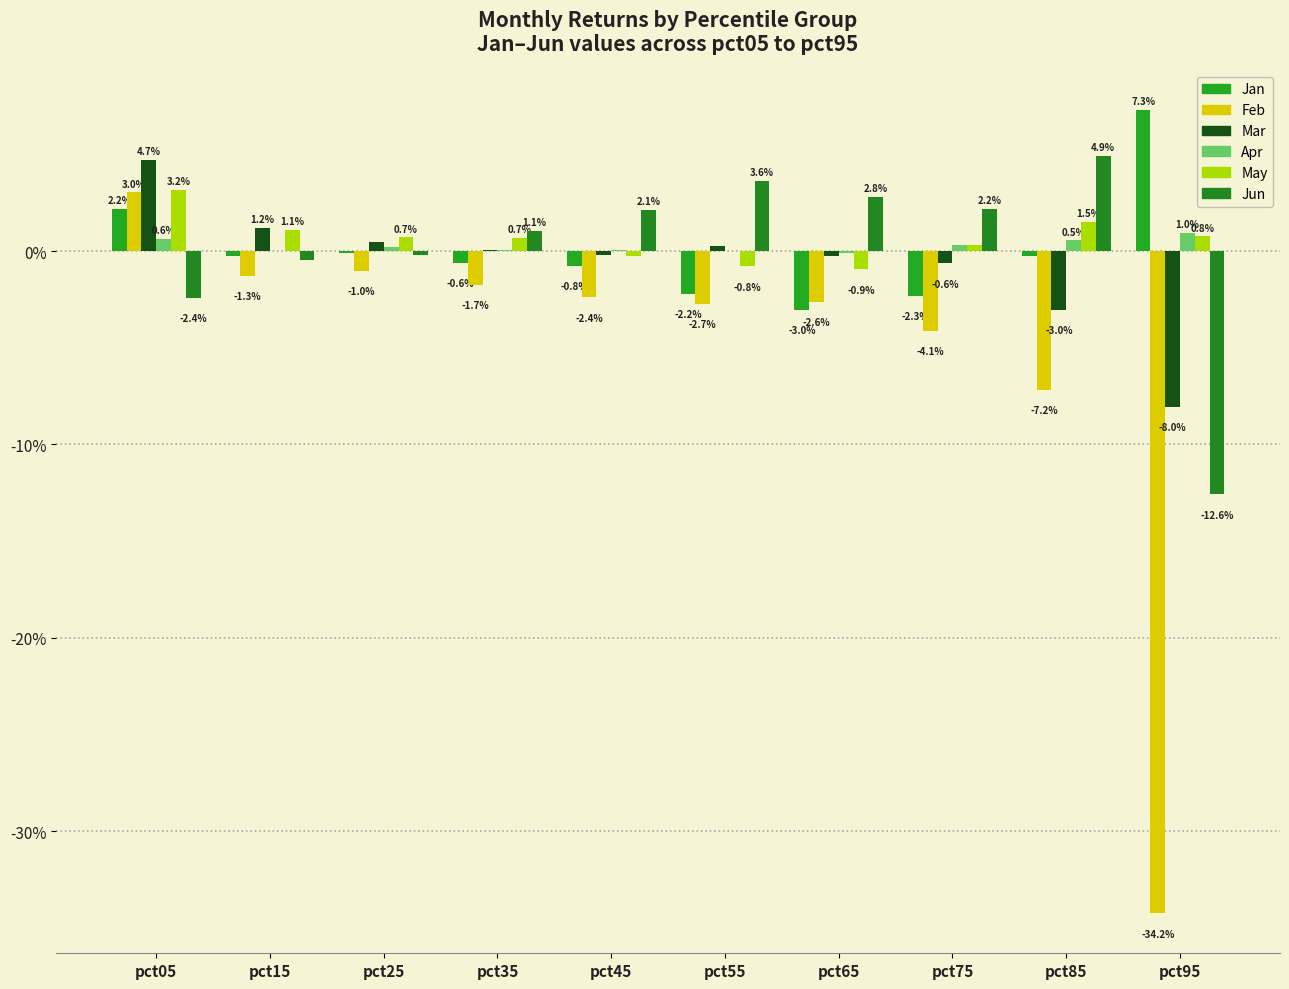

Are the bars horizontal?

No